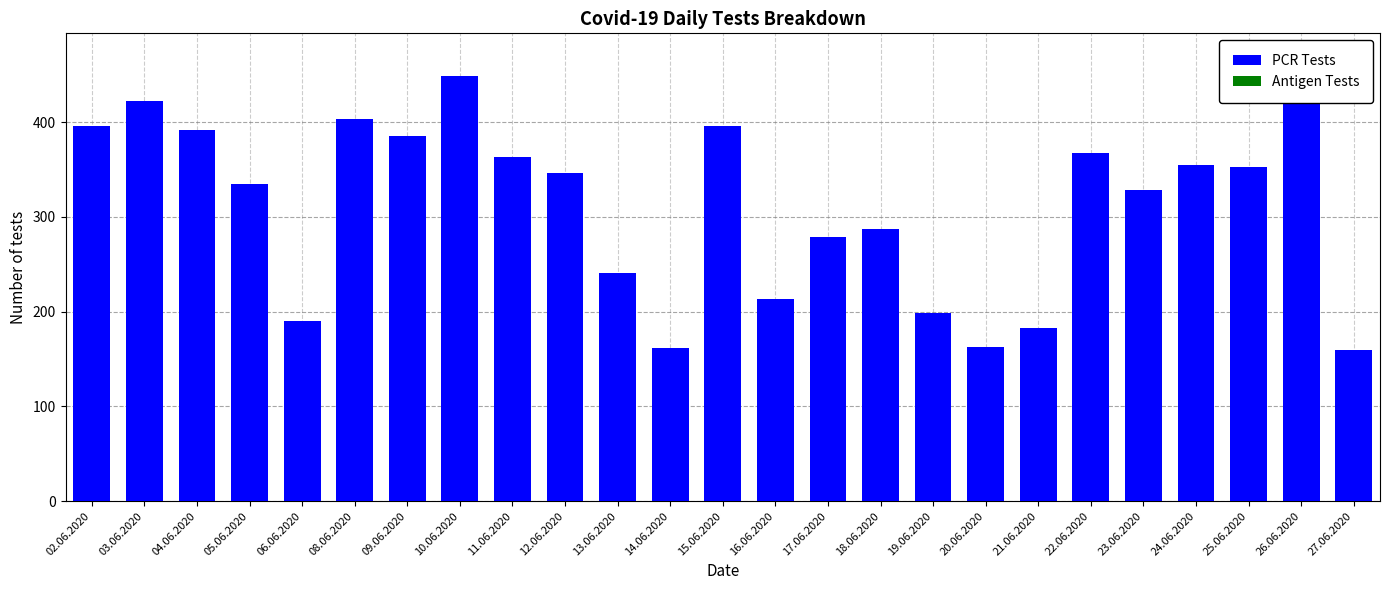

What position from the left is 11.06.2020?

9